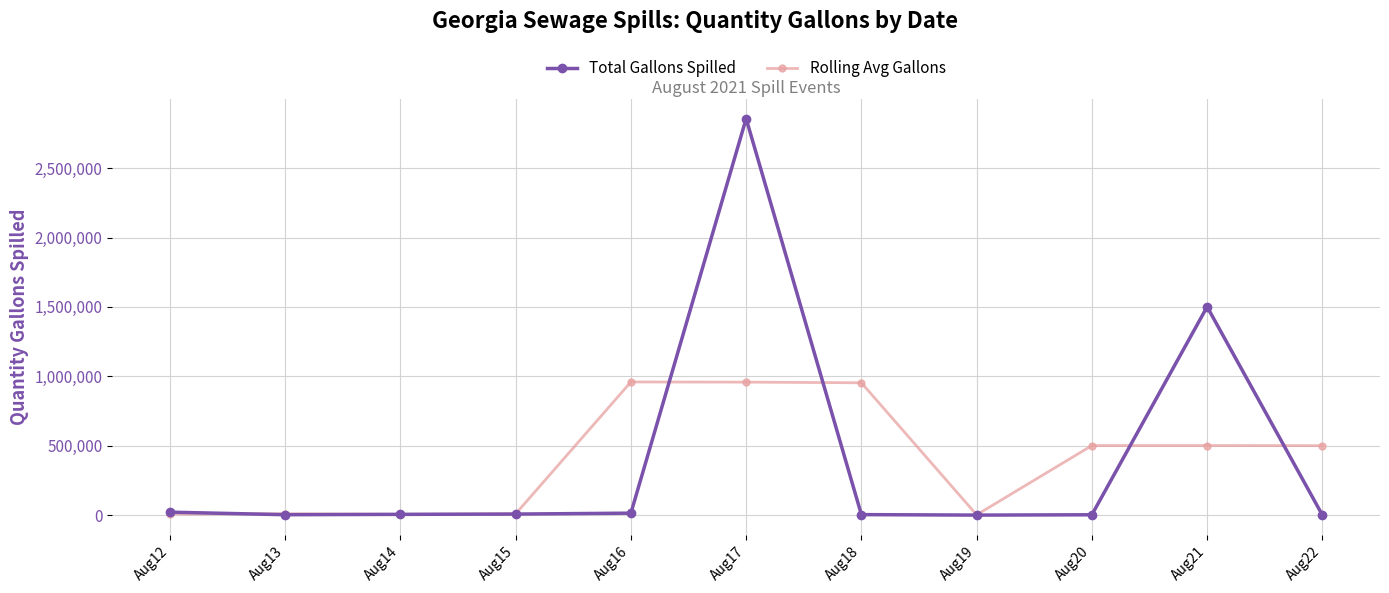

At which category does the chart reach its peak across all series?

Aug17